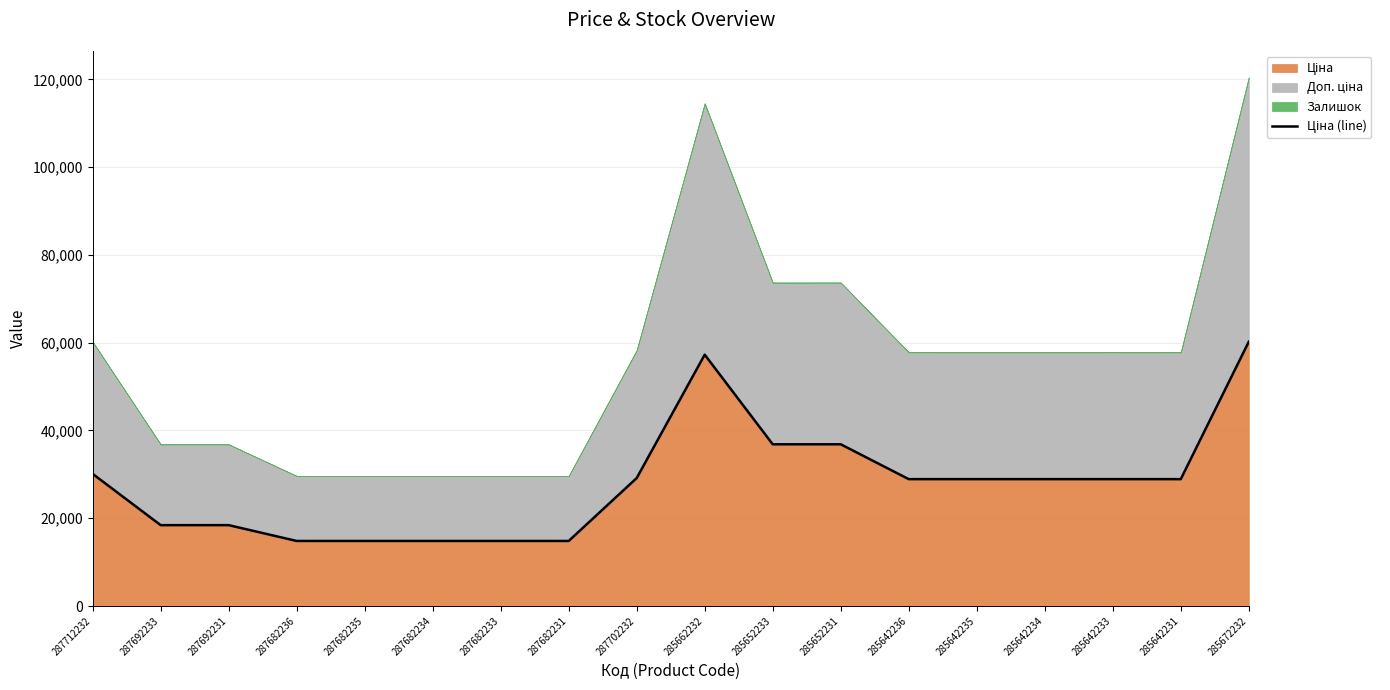

Approximately how many times larger is the value at 285642235 compared to 285642234?

1.0